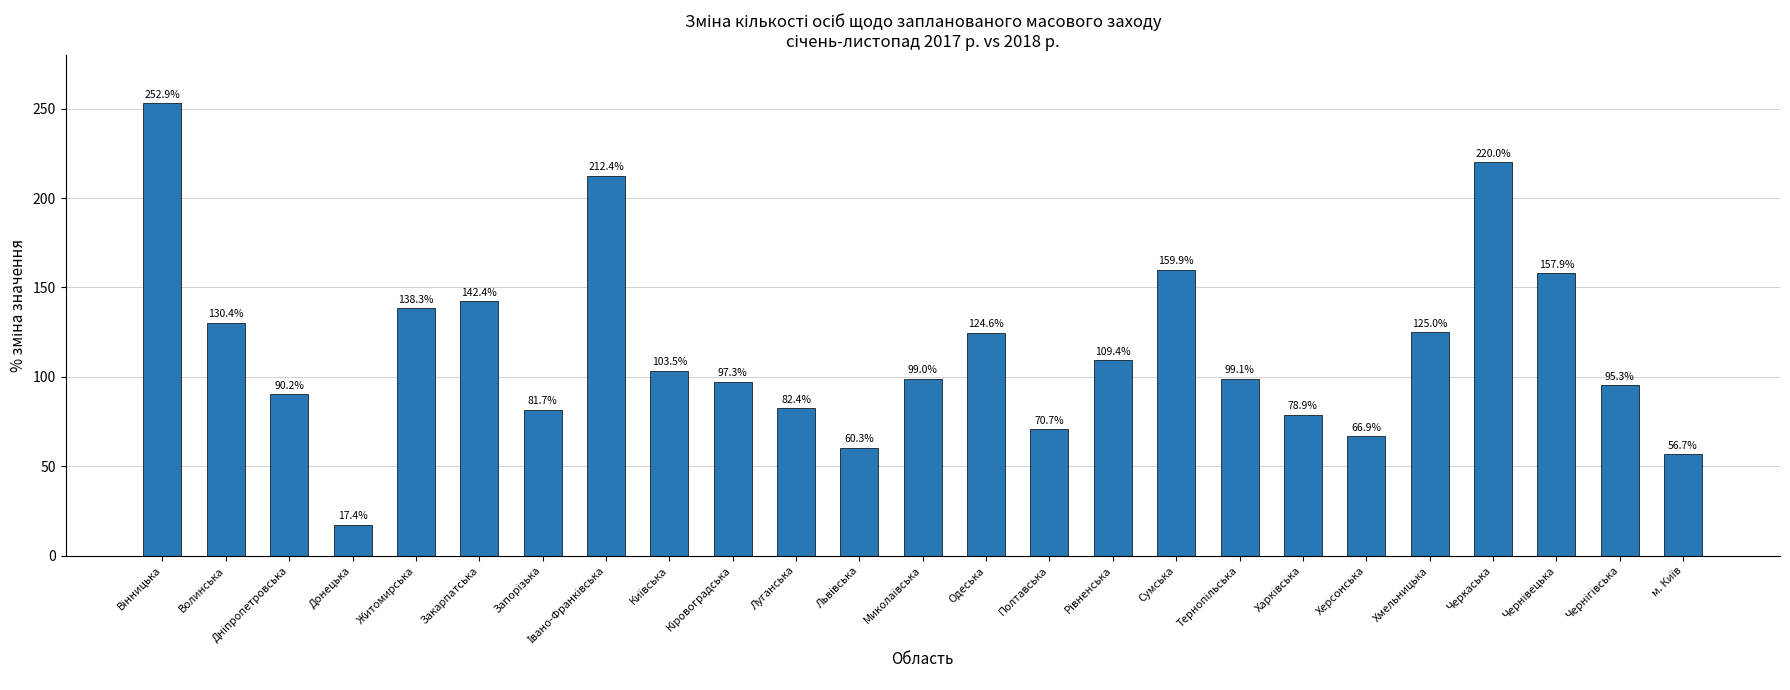

What is the difference between the second highest and minimum values?

202.6